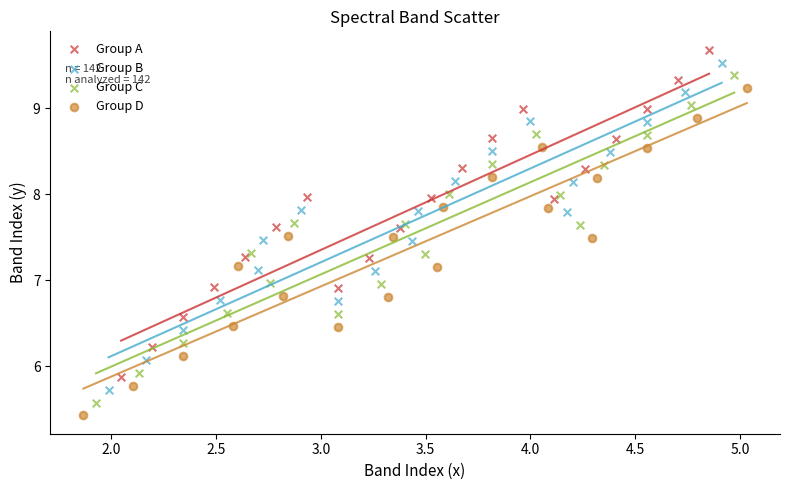

What are all the series names shown in the legend?

Group A, Group B, Group C, Group D